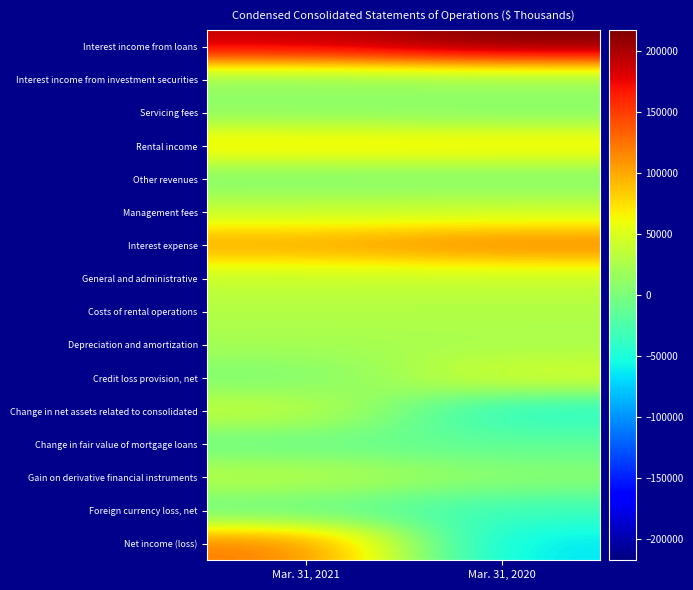

Reading left to right, list all the values displayed in this chart.

Interest income from loans: Mar. 31, 2021=190575	Mar. 31, 2020=217427
Interest income from investment securities: Mar. 31, 2021=11610	Mar. 31, 2020=15240
Servicing fees: Mar. 31, 2021=8402	Mar. 31, 2020=4793
Rental income: Mar. 31, 2021=76338	Mar. 31, 2020=74146
Other revenues: Mar. 31, 2021=305	Mar. 31, 2020=954
Management fees: Mar. 31, 2021=38736	Mar. 31, 2020=40728
Interest expense: Mar. 31, 2021=103374	Mar. 31, 2020=120025
General and administrative: Mar. 31, 2021=38636	Mar. 31, 2020=38702
Costs of rental operations: Mar. 31, 2021=28745	Mar. 31, 2020=28214
Depreciation and amortization: Mar. 31, 2021=22474	Mar. 31, 2020=23980
Credit loss provision, net: Mar. 31, 2021=44	Mar. 31, 2020=48669
Change in net assets related to consolidated: Mar. 31, 2021=39745	Mar. 31, 2020=-45493
Change in fair value of mortgage loans: Mar. 31, 2021=-9478	Mar. 31, 2020=-16134
Gain on derivative financial instruments: Mar. 31, 2021=33989	Mar. 31, 2020=9710
Foreign currency loss, net: Mar. 31, 2021=-11681	Mar. 31, 2020=-34486
Net income (loss): Mar. 31, 2021=122526	Mar. 31, 2020=-66269